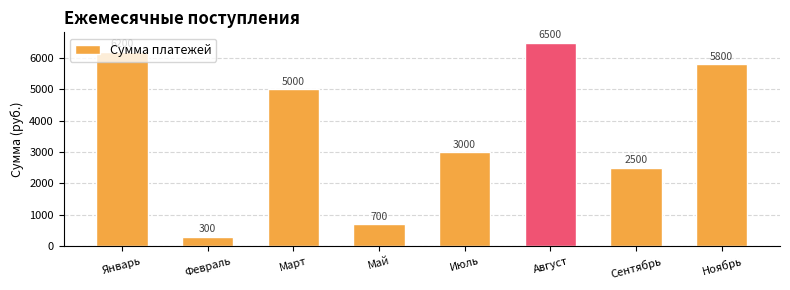

Reading right to left, list all the values displayed in this chart.

5800	2500	6500	3000	700	5000	300	6200